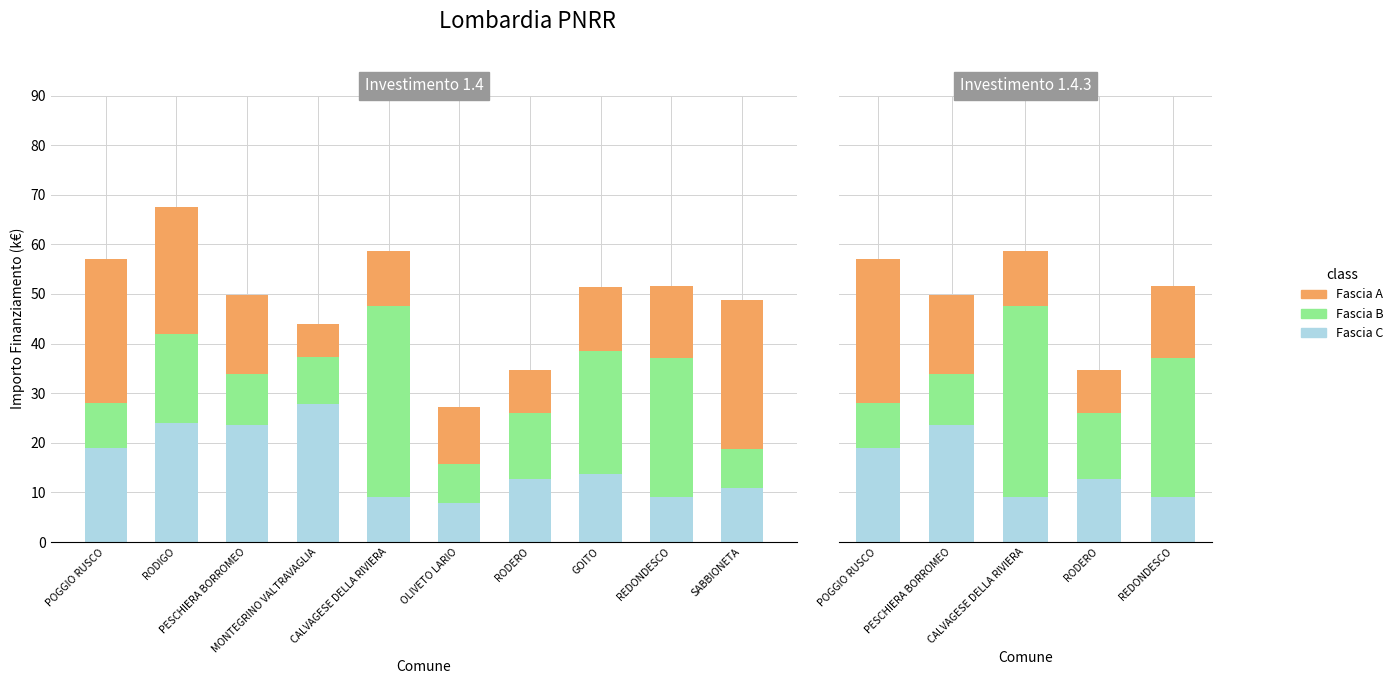

What is the minimum value shown in the chart?

8.5